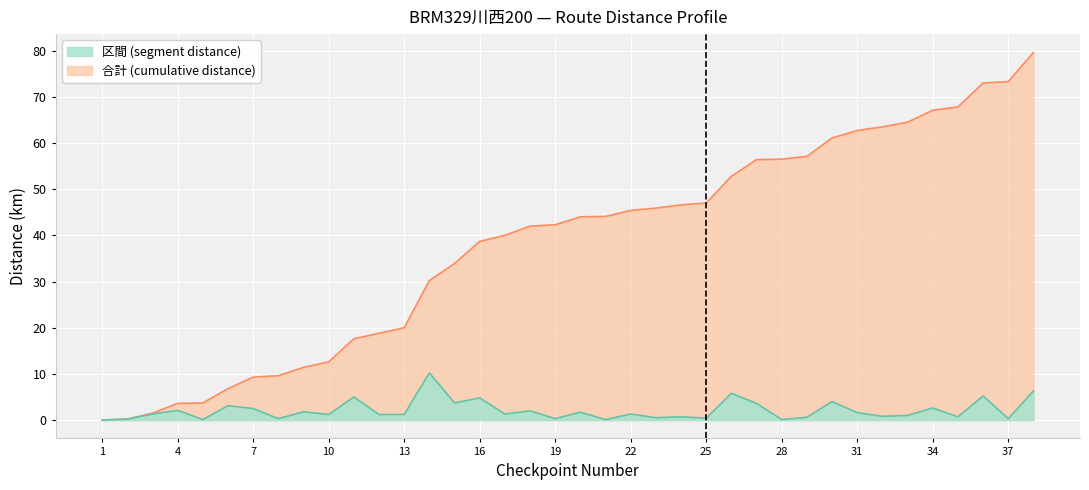

Reading left to right, what are all the values shown in this chart?

区間 (segment distance): 0.0	0.2	1.3	2.1	0.1	3.1	2.5	0.3	1.8	1.2	5.0	1.2	1.2	10.2	3.7	4.8	1.3	2.0	0.3	1.7	0.1	1.3	0.5	0.7	0.4	5.8	3.6	0.1	0.6	4.0	1.6	0.8	1.0	2.6	0.7	5.2	0.3	6.3
合計 (cumulative distance): 0.0	0.2	1.5	3.6	3.7	6.8	9.3	9.6	11.4	12.6	17.6	18.8	20.0	30.2	33.9	38.7	40.0	42.0	42.3	44.0	44.1	45.4	45.9	46.6	47.0	52.8	56.4	56.5	57.1	61.1	62.7	63.5	64.5	67.1	67.8	73.0	73.3	79.6